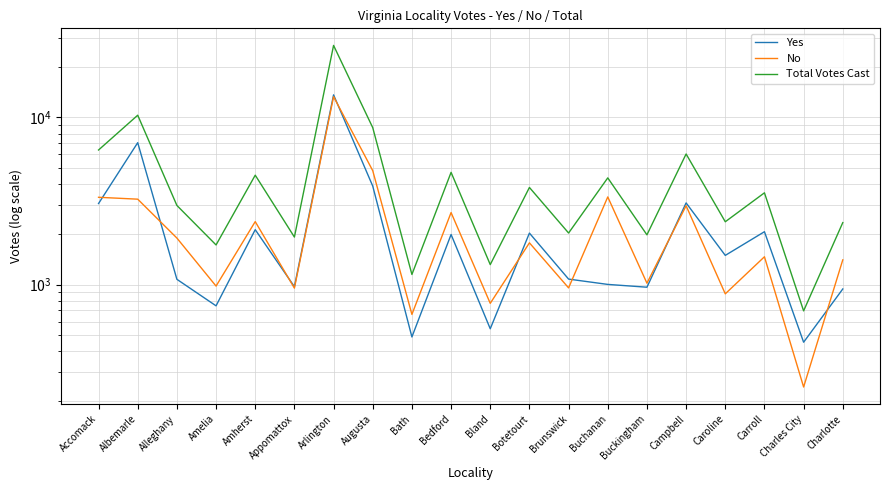

Rank the categories by Yes value from lowest to highest.

Charles City, Bath, Bland, Amelia, Charlotte, Buckingham, Appomattox, Buchanan, Alleghany, Brunswick, Caroline, Bedford, Botetourt, Carroll, Amherst, Accomack, Campbell, Augusta, Albemarle, Arlington